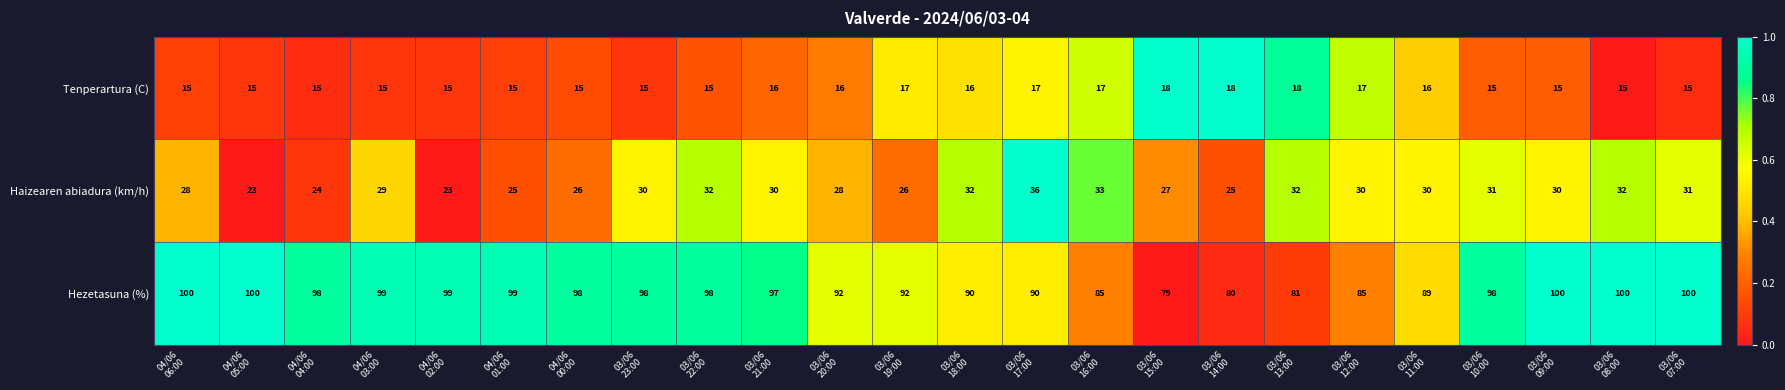

What is the smallest value displayed?

15